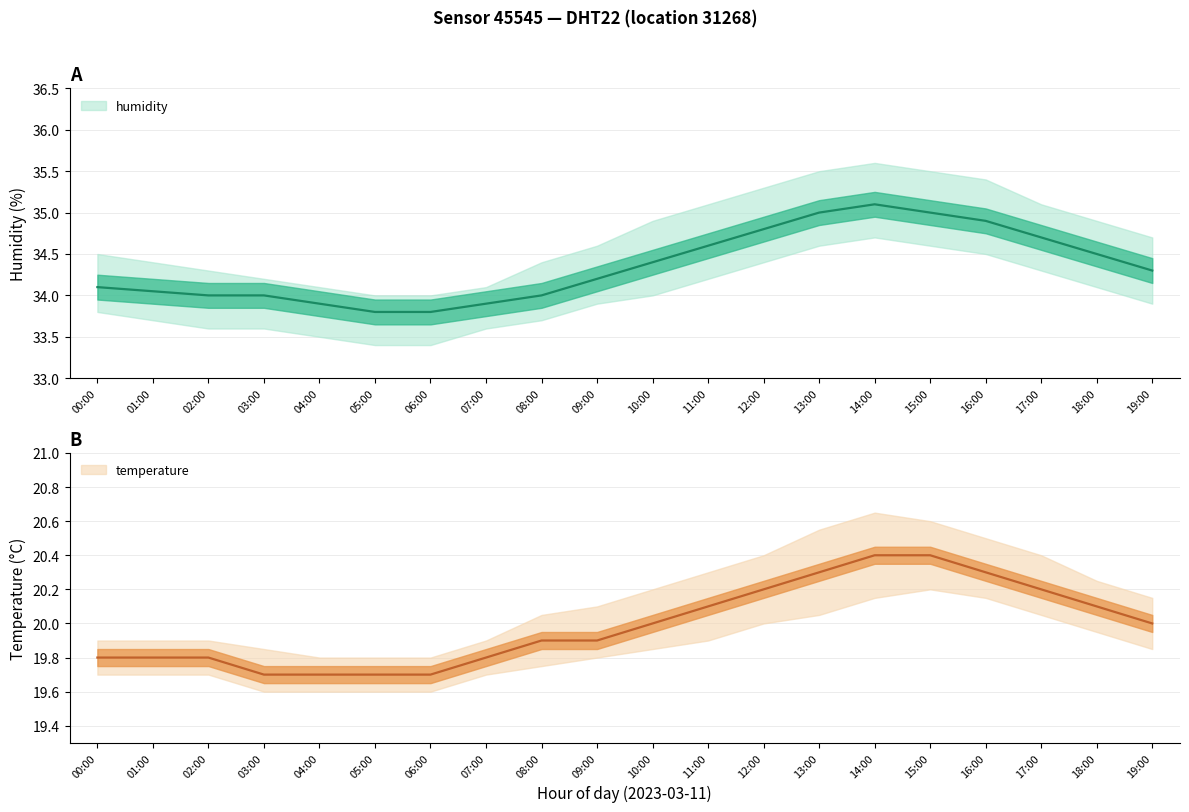

True or false: temperature and hum_lower cross at least once.

False